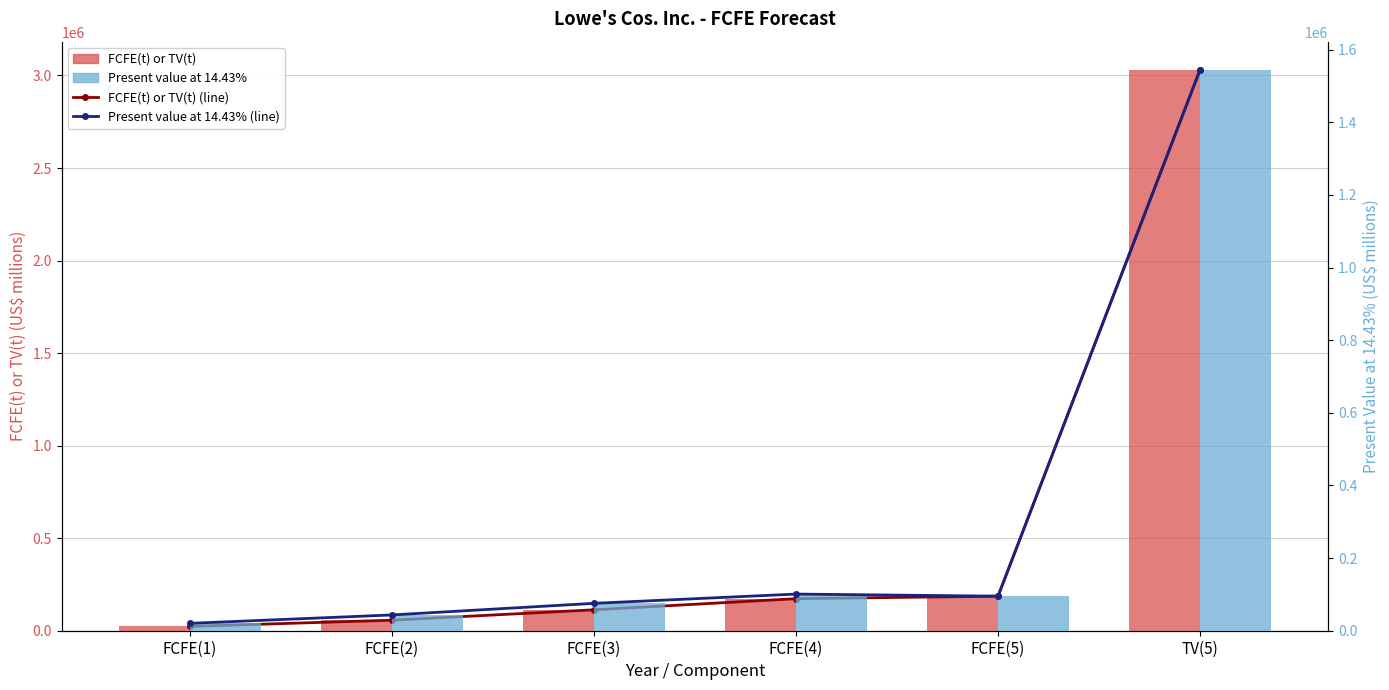

Is the value of Present value at 14.43% (line) at FCFE(5) greater than the value of Present value at 14.43% at FCFE(3)?

Yes